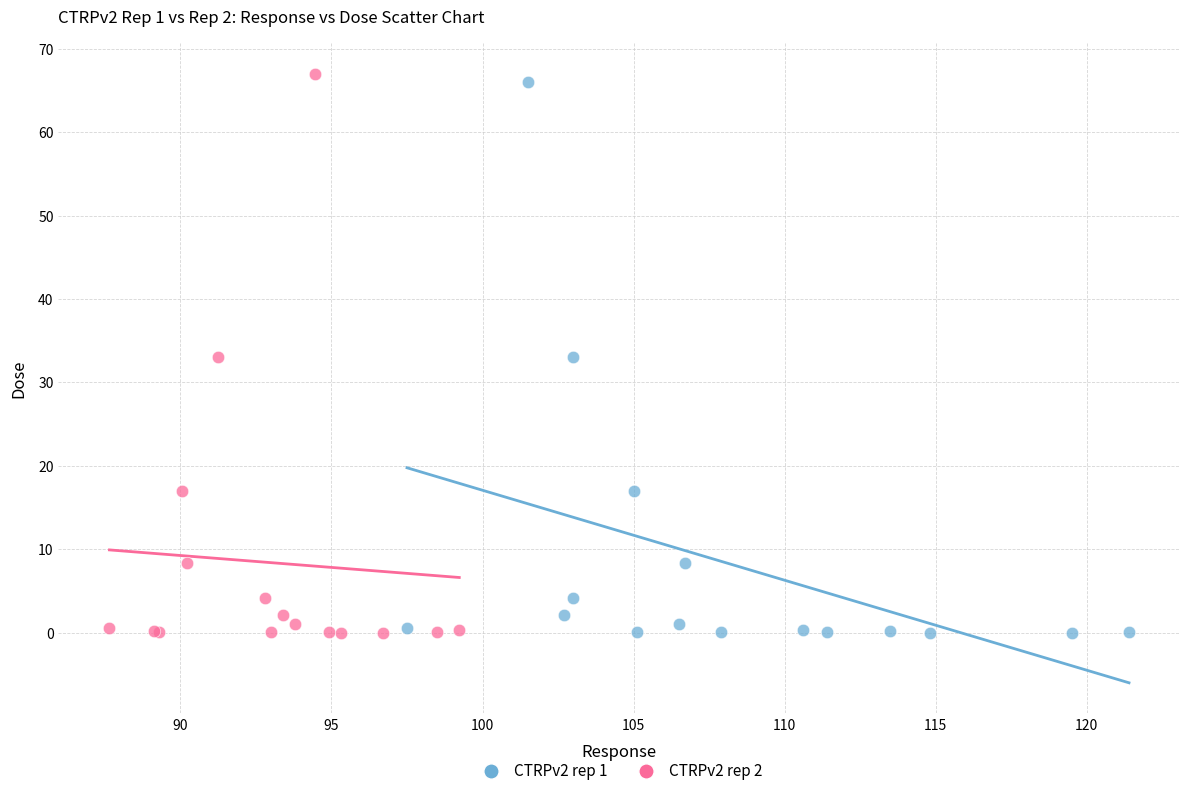

Which series reaches the maximum Y coordinate?

CTRPv2 rep 2